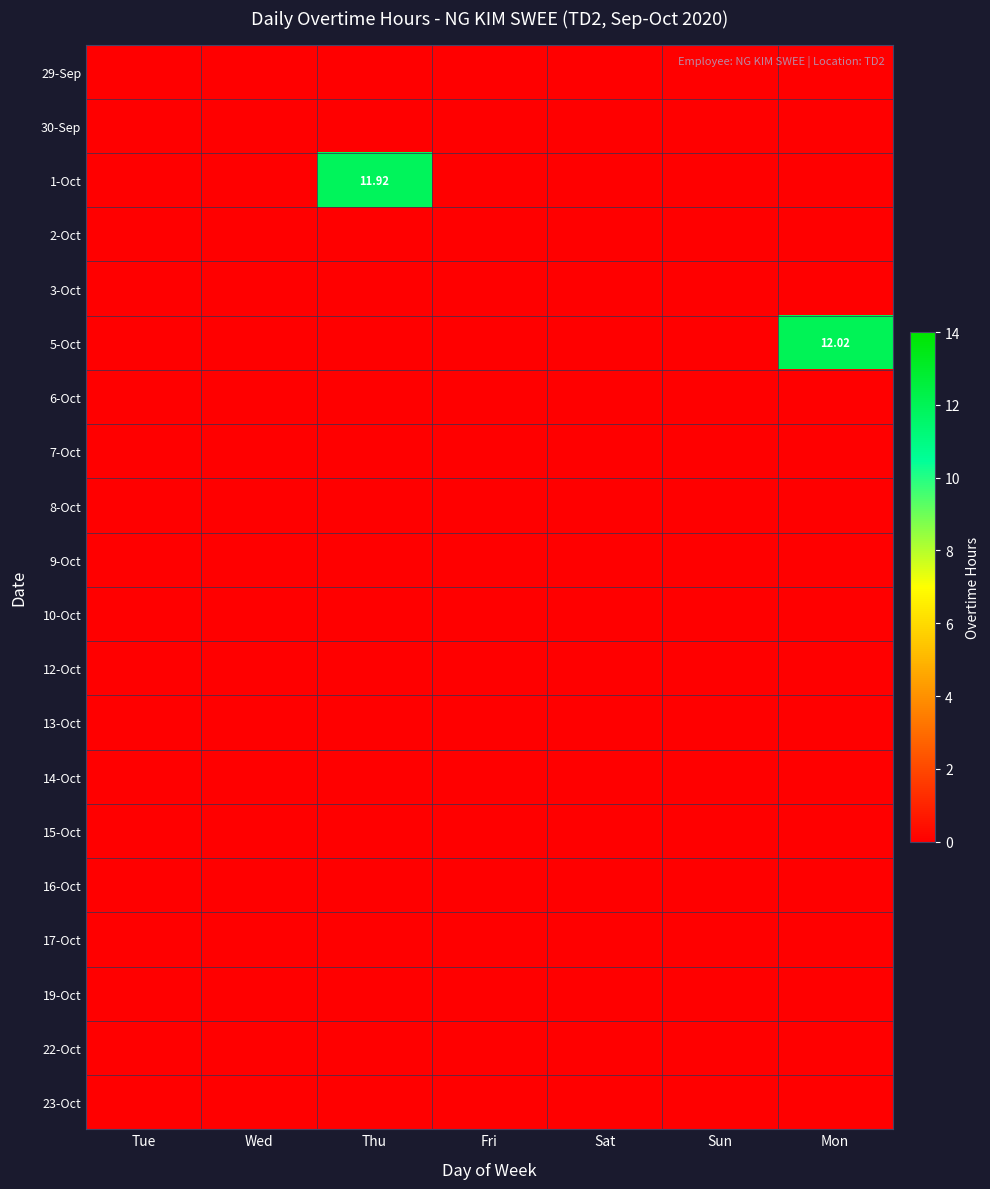

Between Thu and Sat, which series saw the biggest shift?

1-Oct